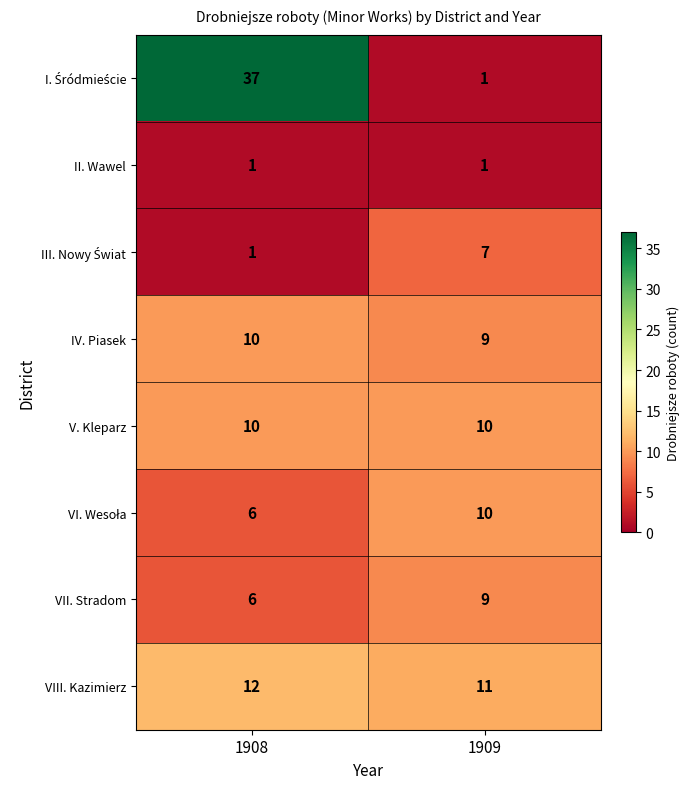

What is the total value across all series at 1908?

83